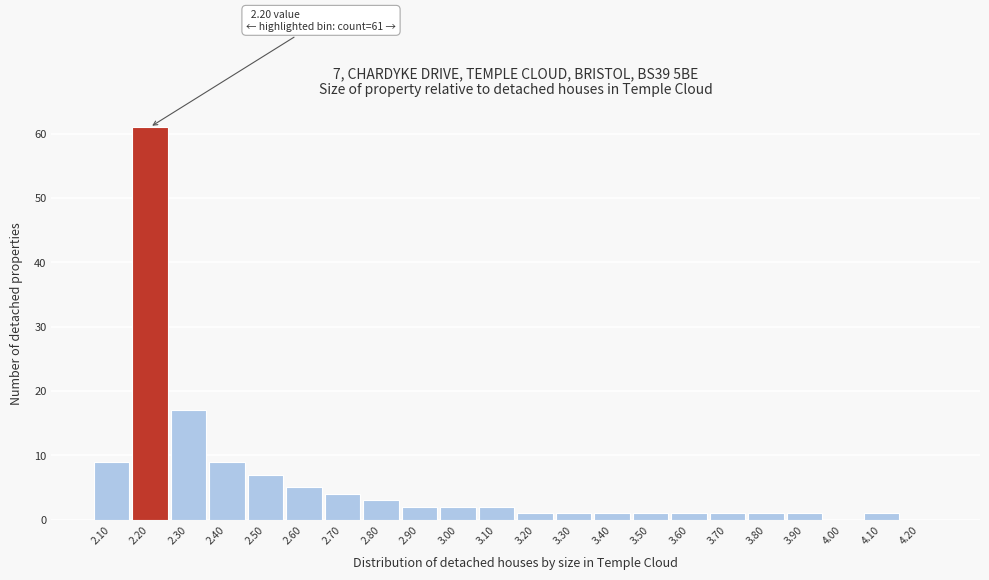

Reading left to right, what are all the values shown in this chart?

2.10=9	2.20=61	2.30=17	2.40=9	2.50=7	2.60=5	2.70=4	2.80=3	2.90=2	3.00=2	3.10=2	3.20=1	3.30=1	3.40=1	3.50=1	3.60=1	3.70=1	3.80=1	3.90=1	4.00=0	4.10=1	4.20=0